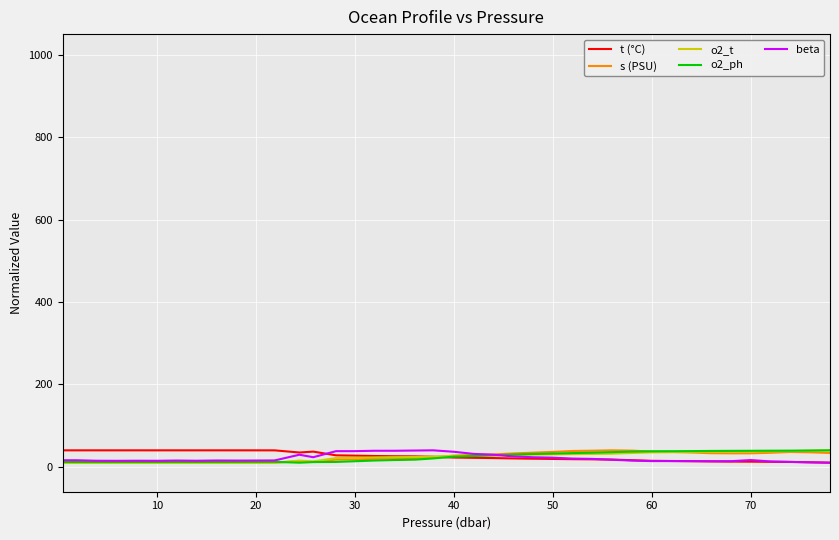

What is the maximum value for o2_ph?

40.0